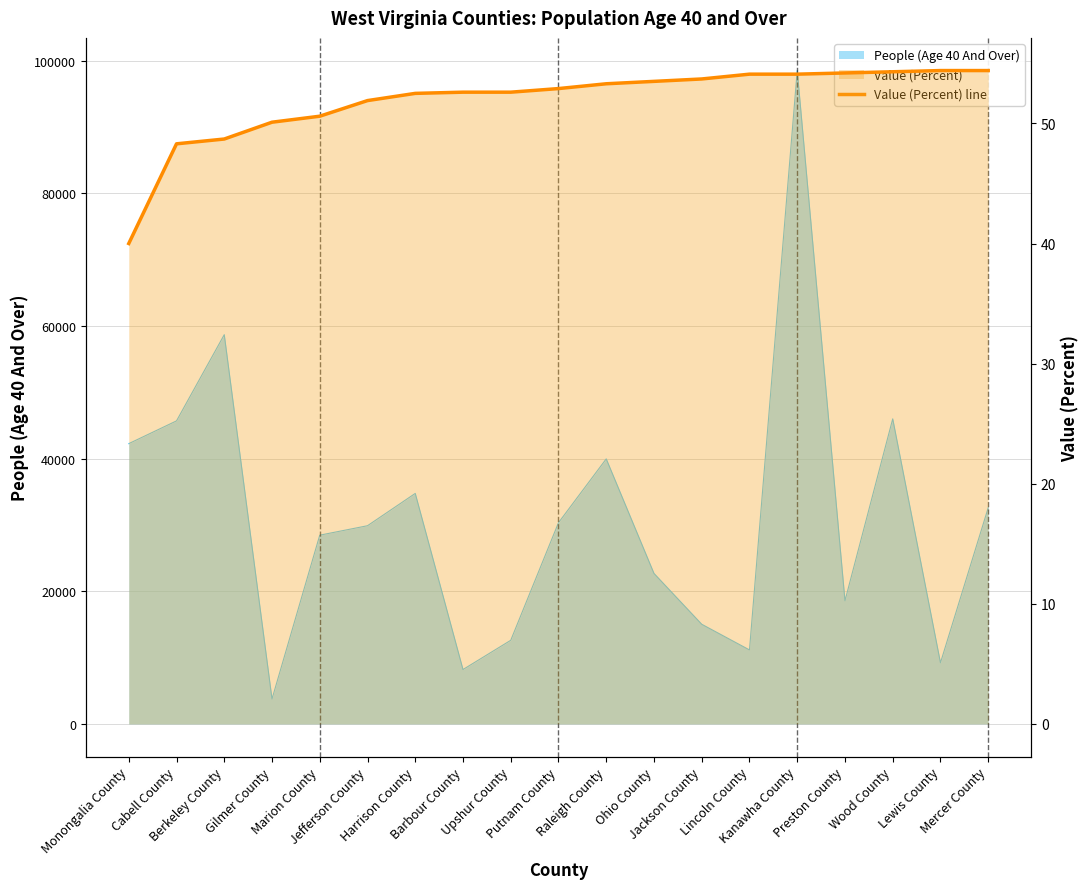

At which label does the data first exceed 52?

Harrison County